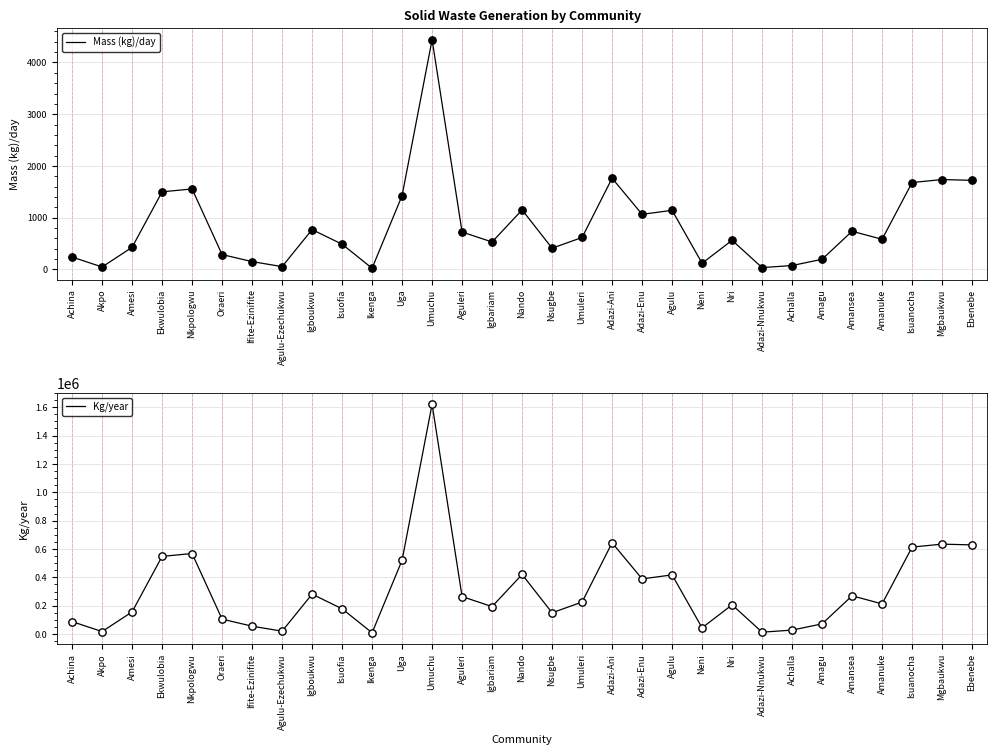

What is the total value across all series at Achina?

87840.0